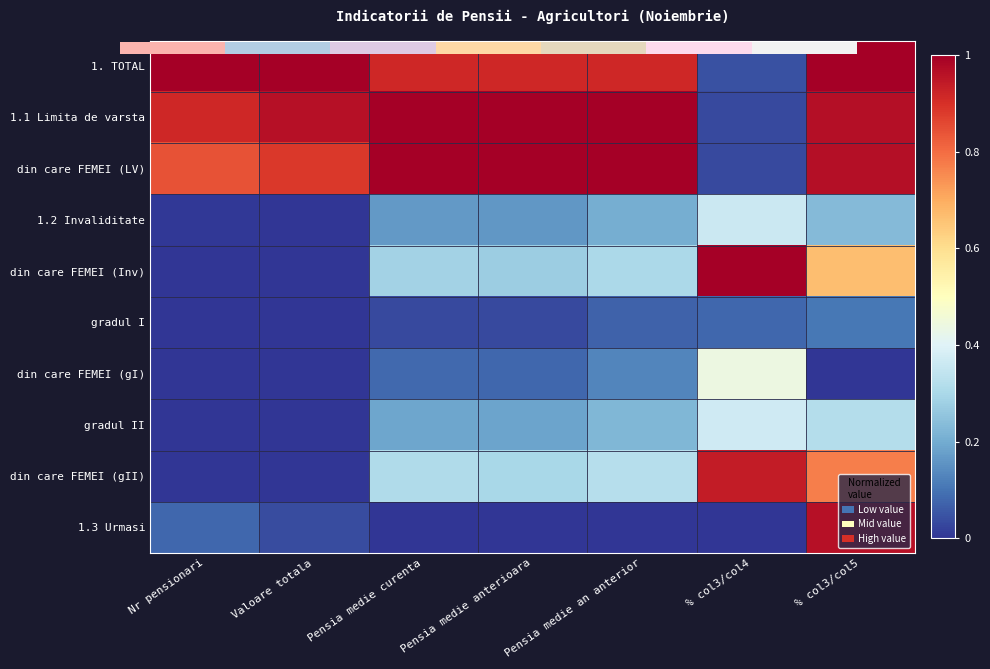

Which series has the largest total across all categories?

1.1 Limita de varsta